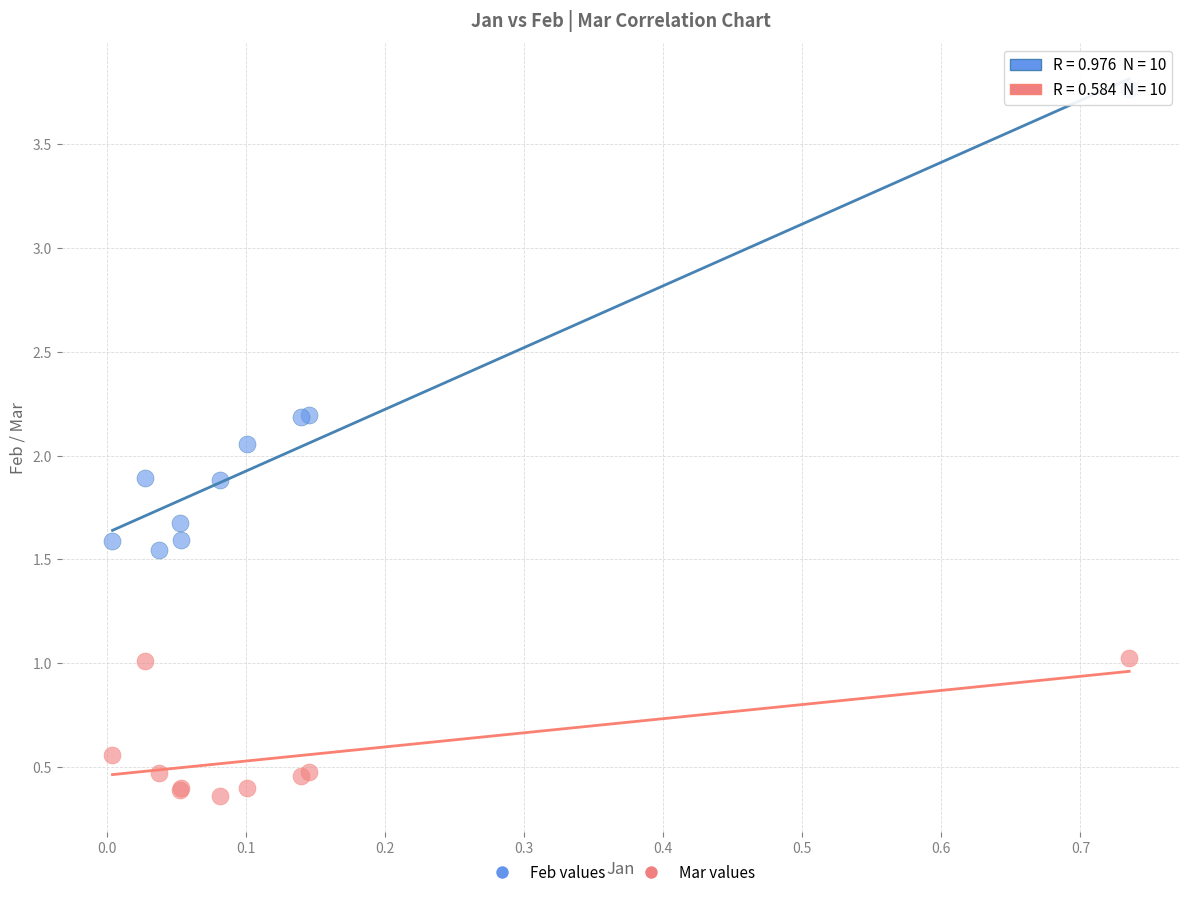

Which series contains the lowest Y value?

Mar values